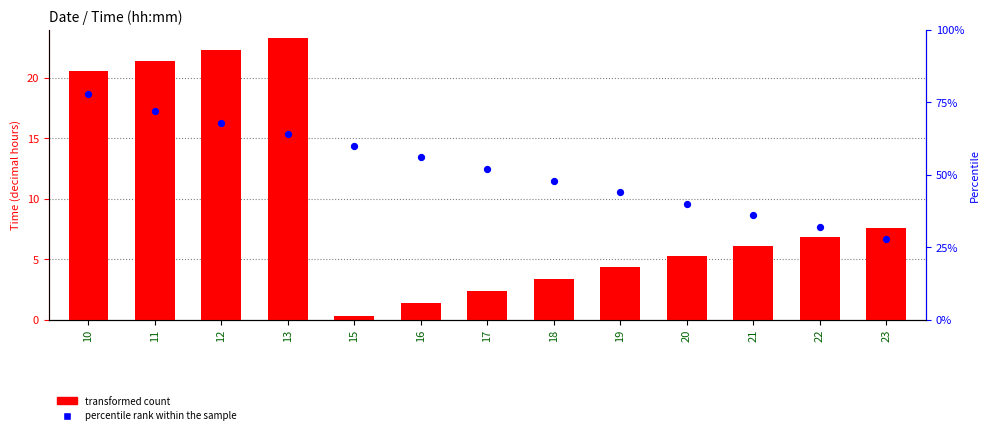

At which category is the sum across all series the highest?

13